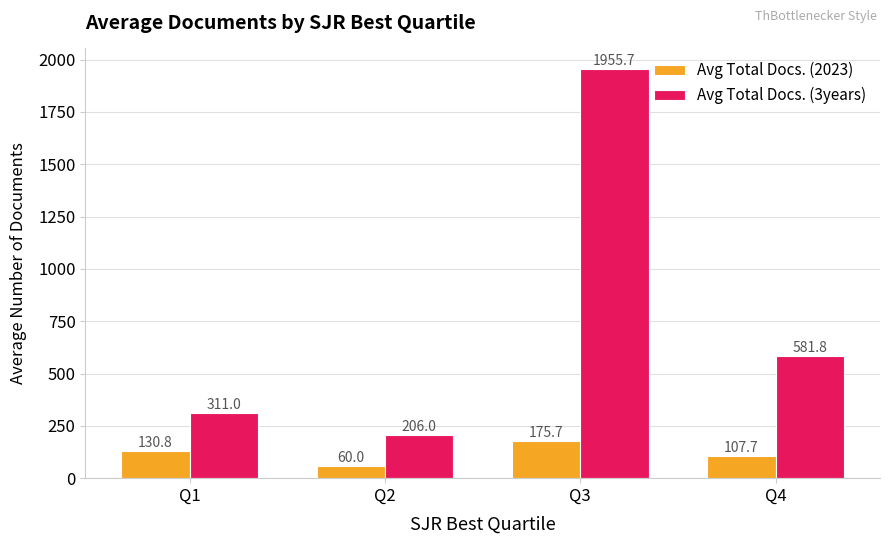

What is the highest value of the Avg Total Docs. (2023) series?

175.7